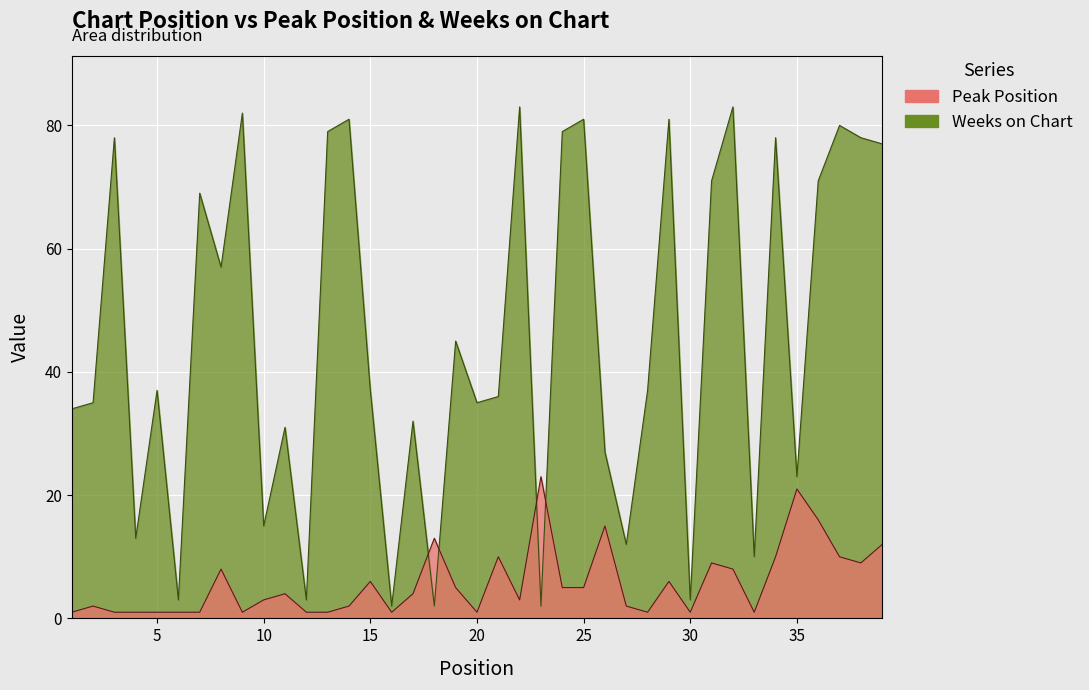

Which category has the lowest value in the Weeks on Chart series?

16